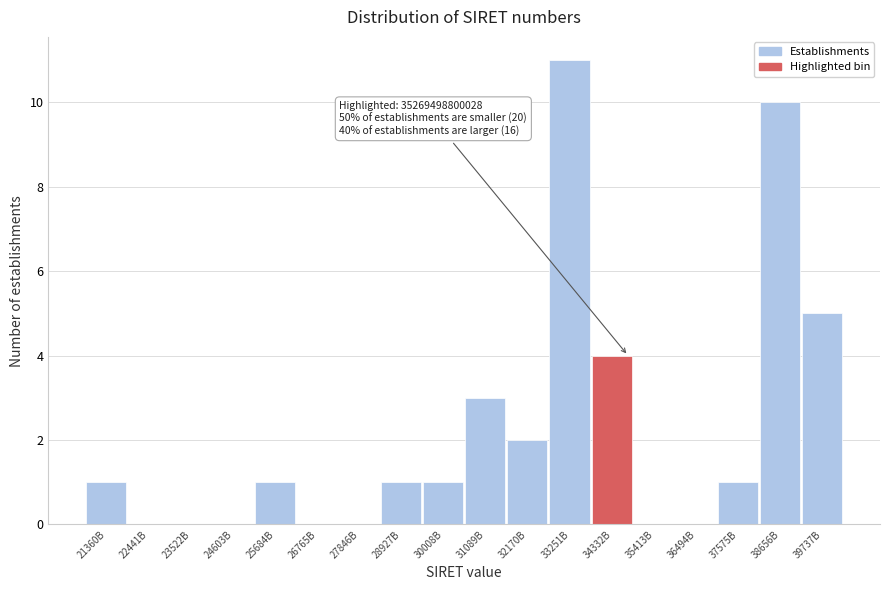

Reading left to right, transcribe all the data shown in this chart.

21360B=1	22441B=0	23522B=0	24603B=0	25684B=1	26765B=0	27846B=0	28927B=1	30008B=1	31089B=3	32170B=2	33251B=11	34332B=4	35413B=0	36494B=0	37575B=1	38656B=10	39737B=5